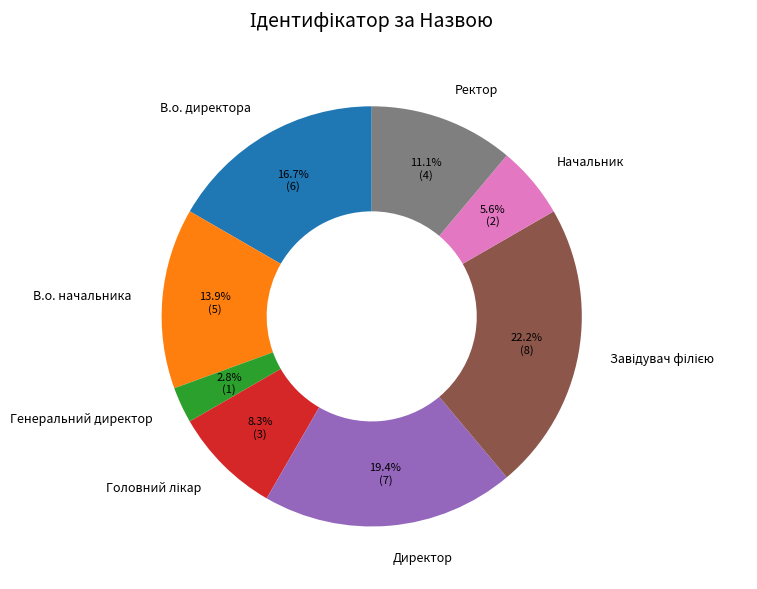

Combined, do Директор and Ректор account for over 50%?

No